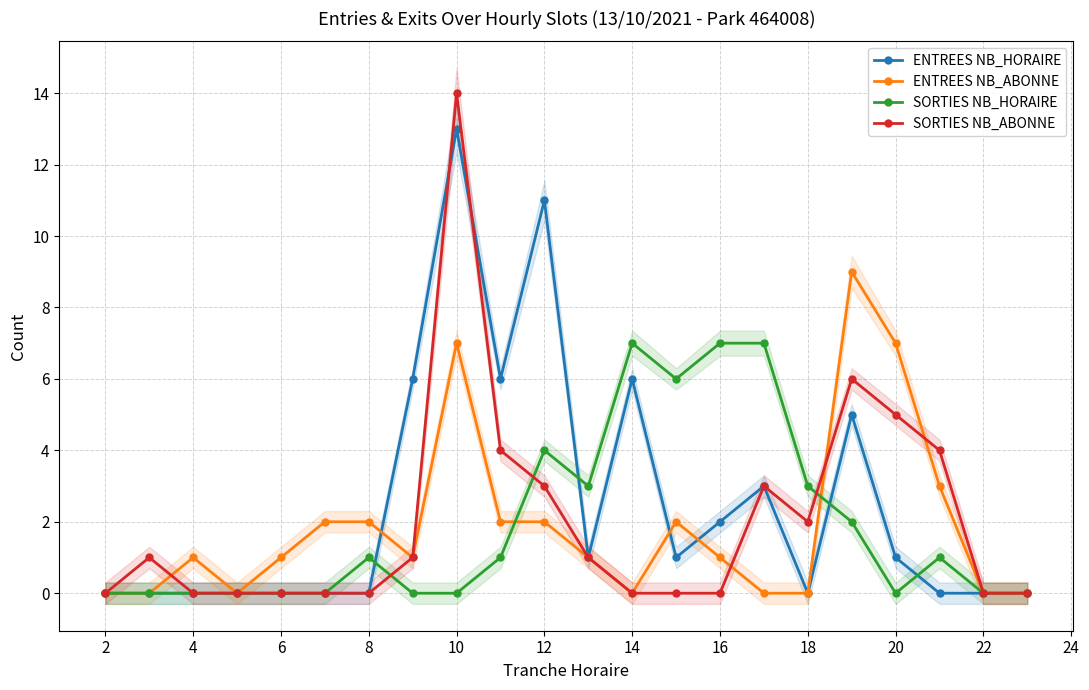

List the series in order of their peak value, lowest first.

SORTIES NB_HORAIRE, ENTREES NB_ABONNE, ENTREES NB_HORAIRE, SORTIES NB_ABONNE